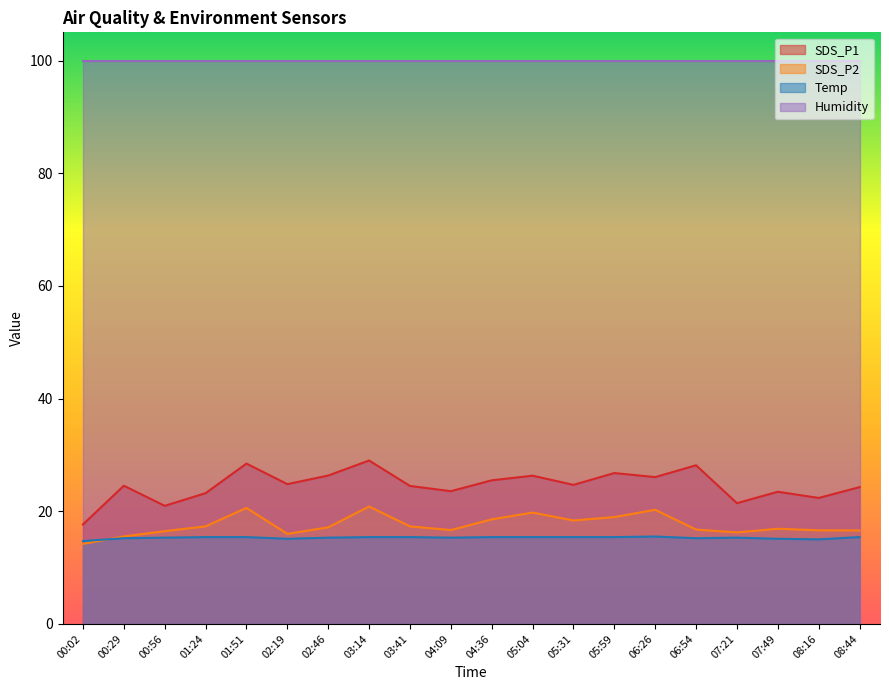

What is the smallest value displayed?

14.2